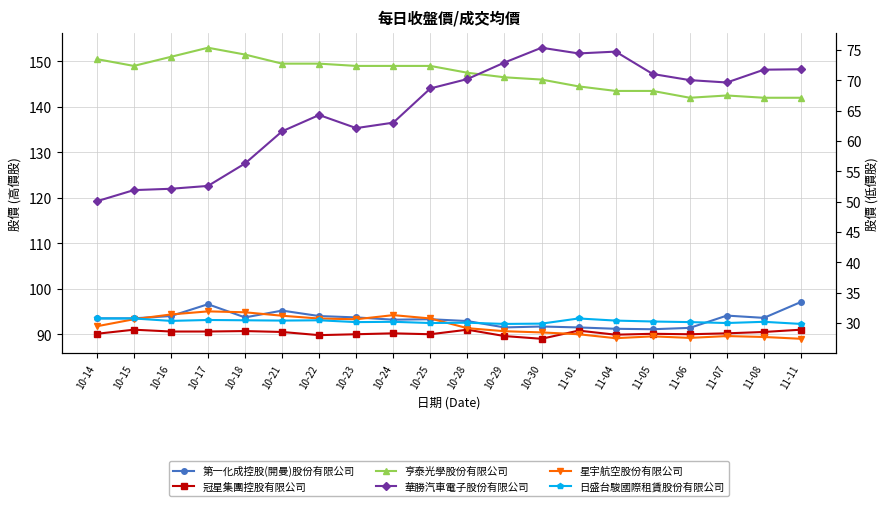

Count the number of categories in the chart.

20